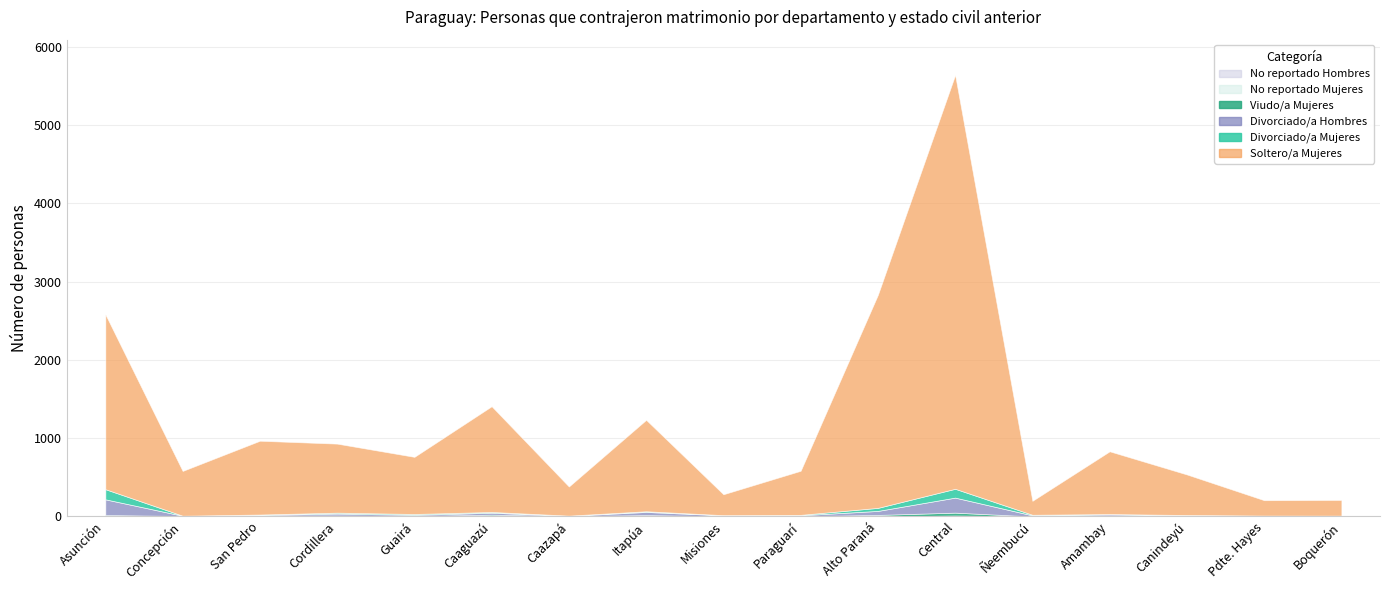

What is the average value of the No reportado Mujeres series?

1